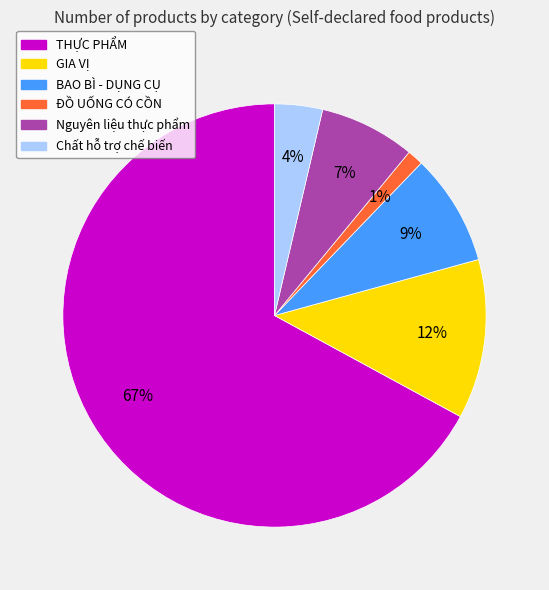

Which slice is the smallest?

ĐỒ UỐNG CÓ CỒN